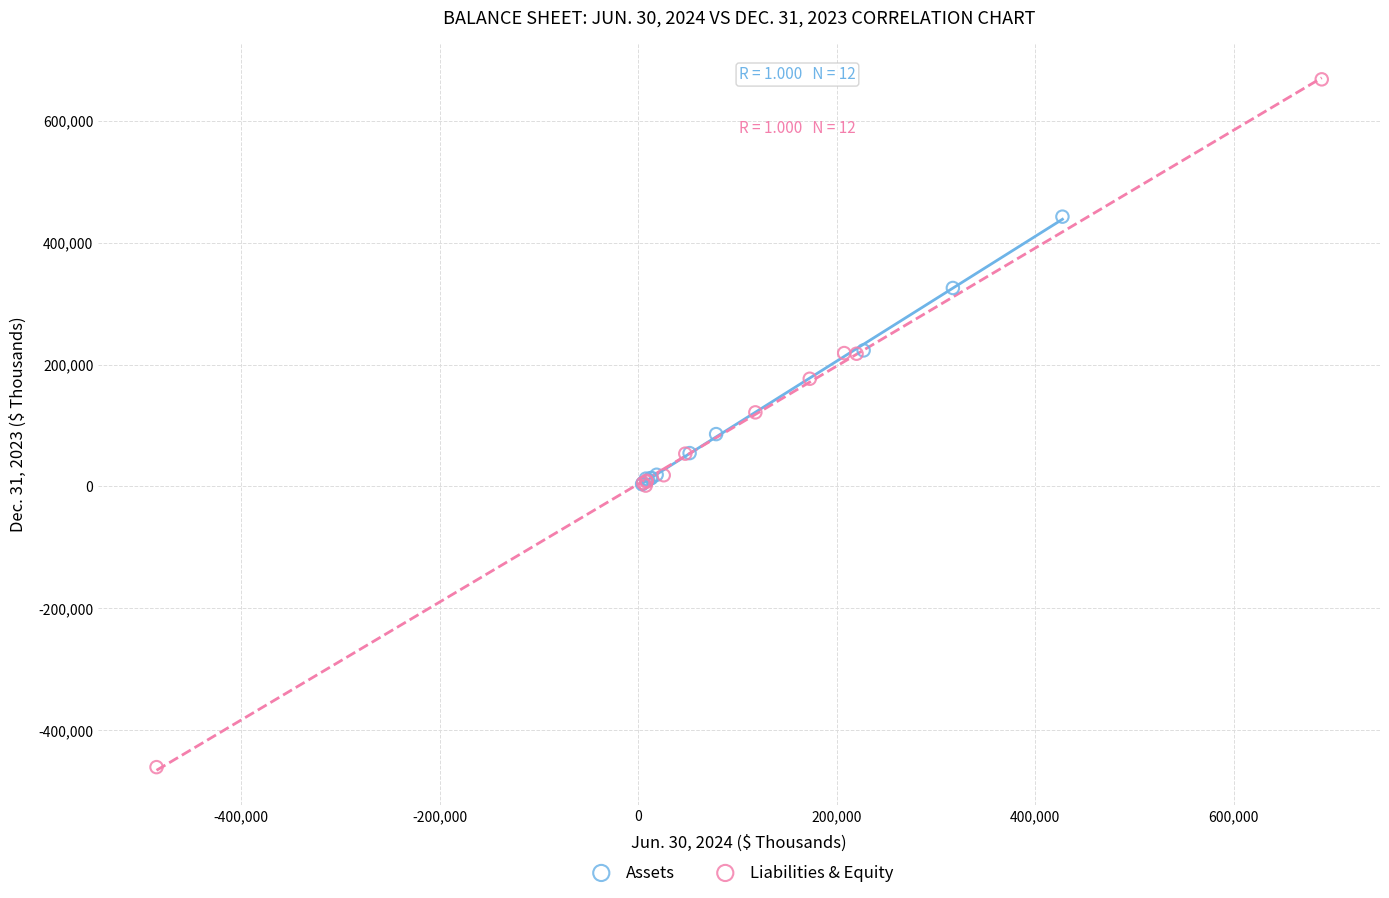

Which series contains the highest Y value?

Liabilities & Equity